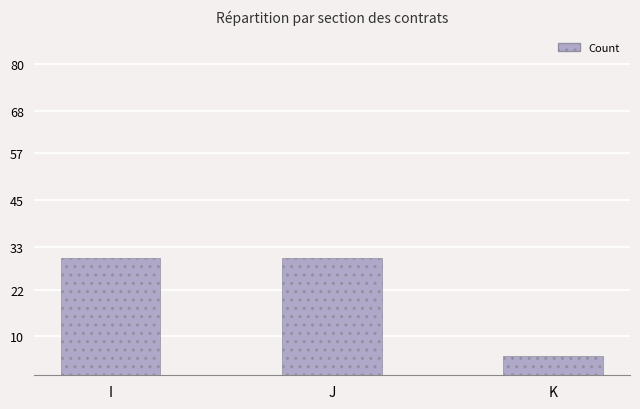

How many values are between 5 and 30?

3